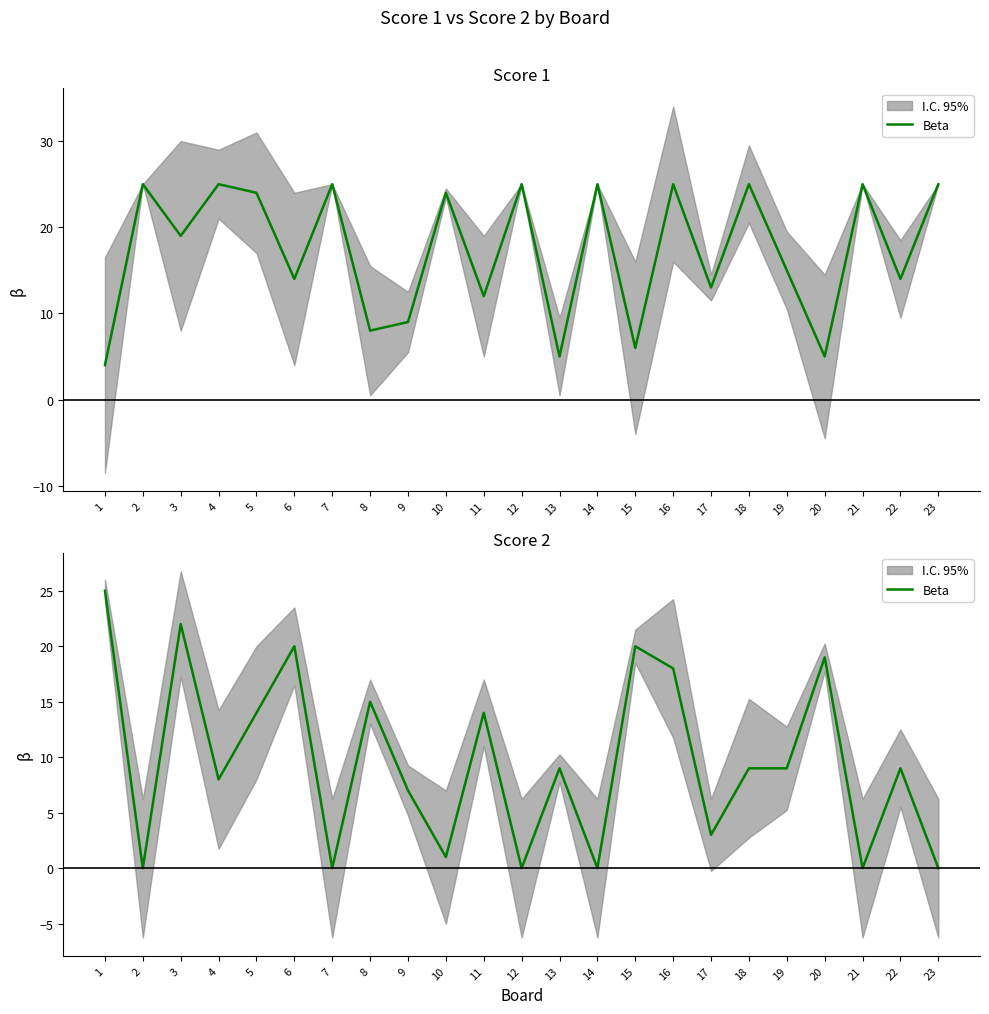

How many values exceed 9?

9